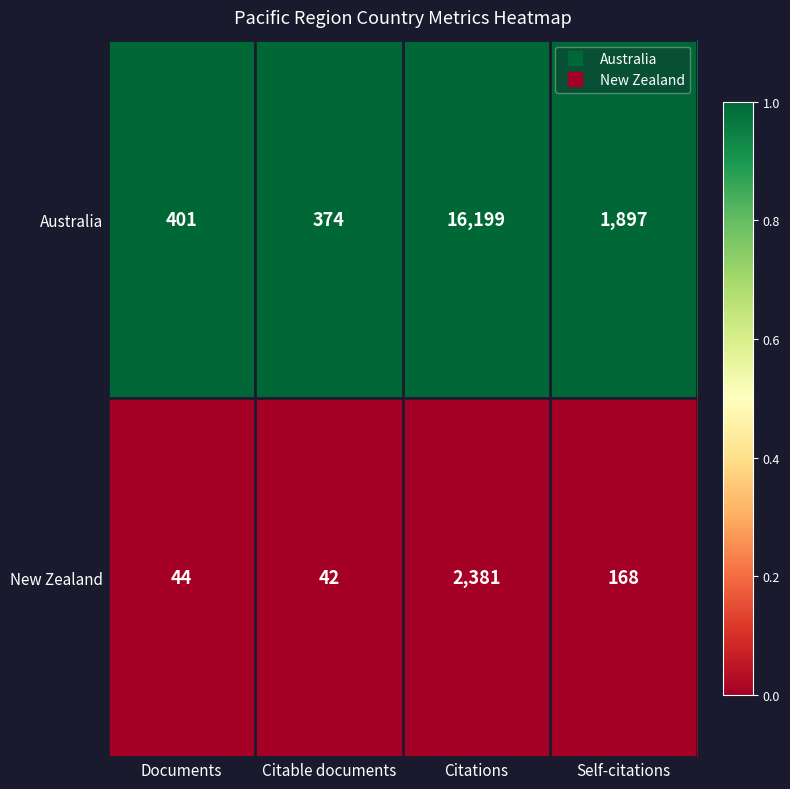

Which series has the widest spread of values?

Australia